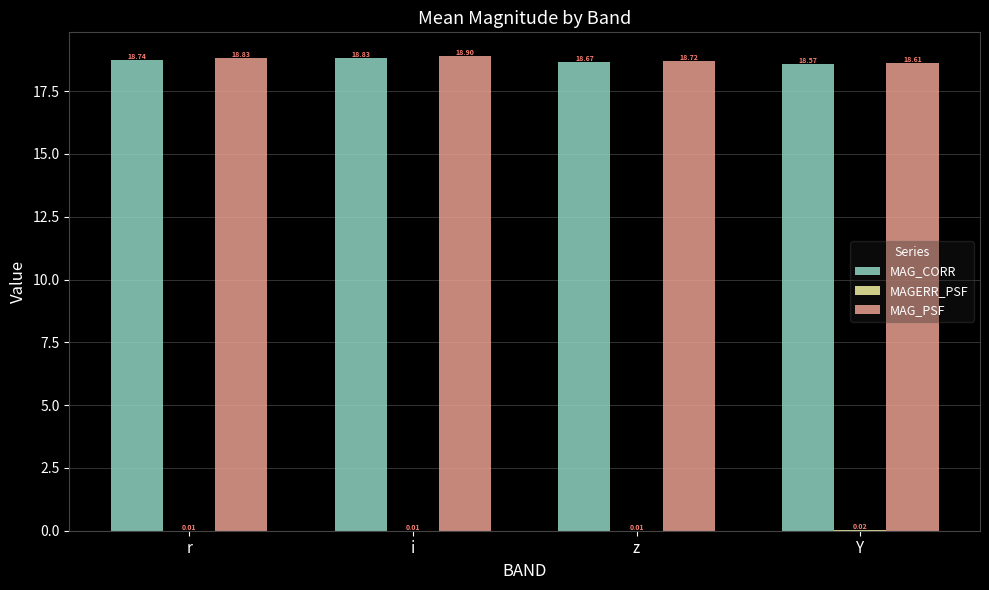

At which label does MAG_CORR reach its peak?

i